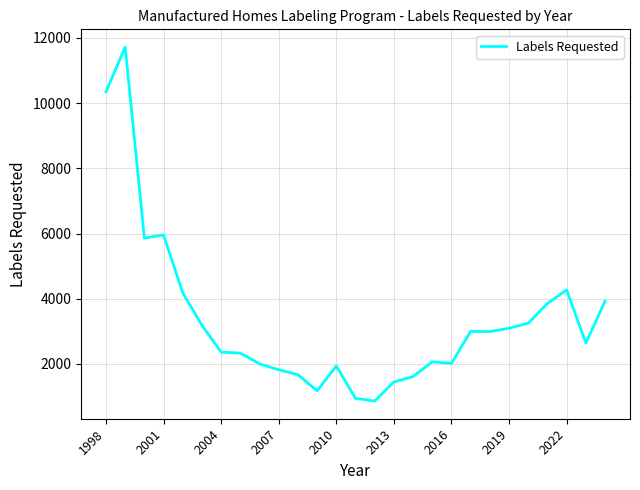

What is the difference between the maximum and minimum values?

10862